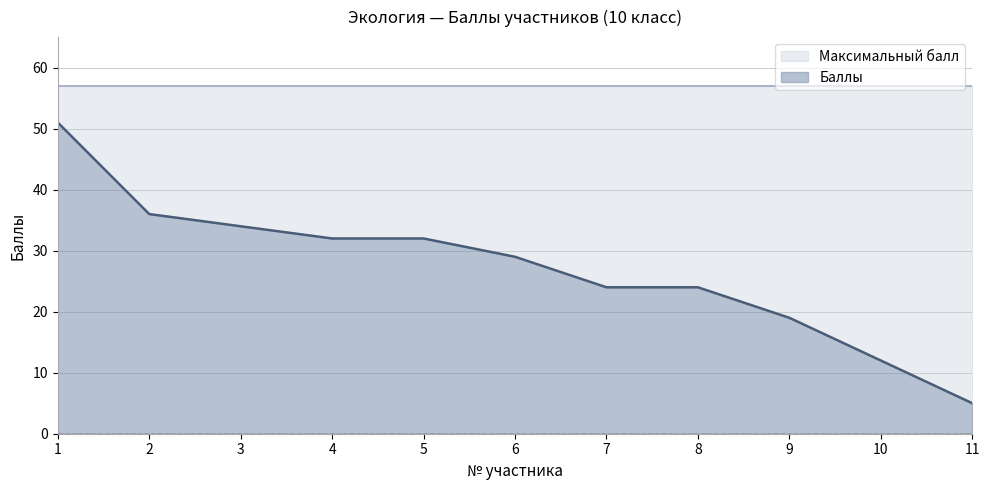

At which label does the data first exceed 29?

1